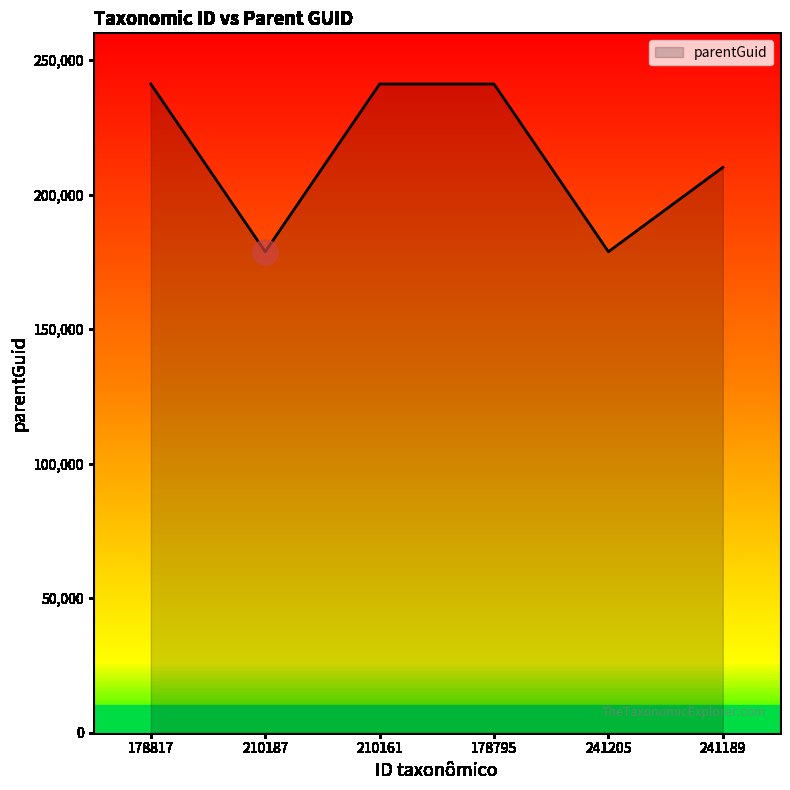

What is the greatest value displayed?

241163